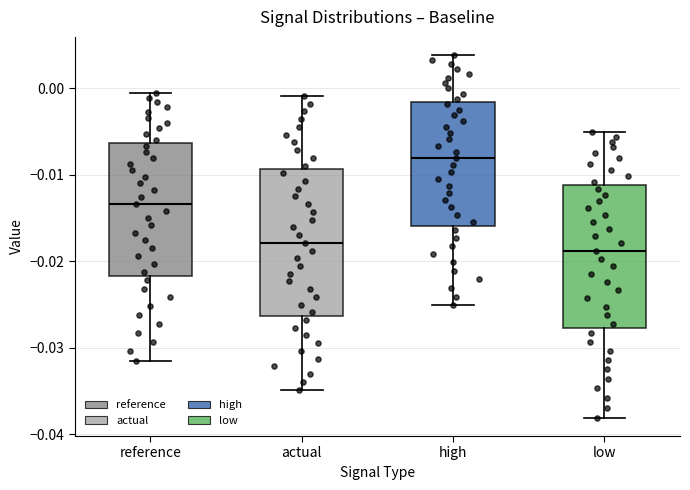

Which box has the highest median line?

high